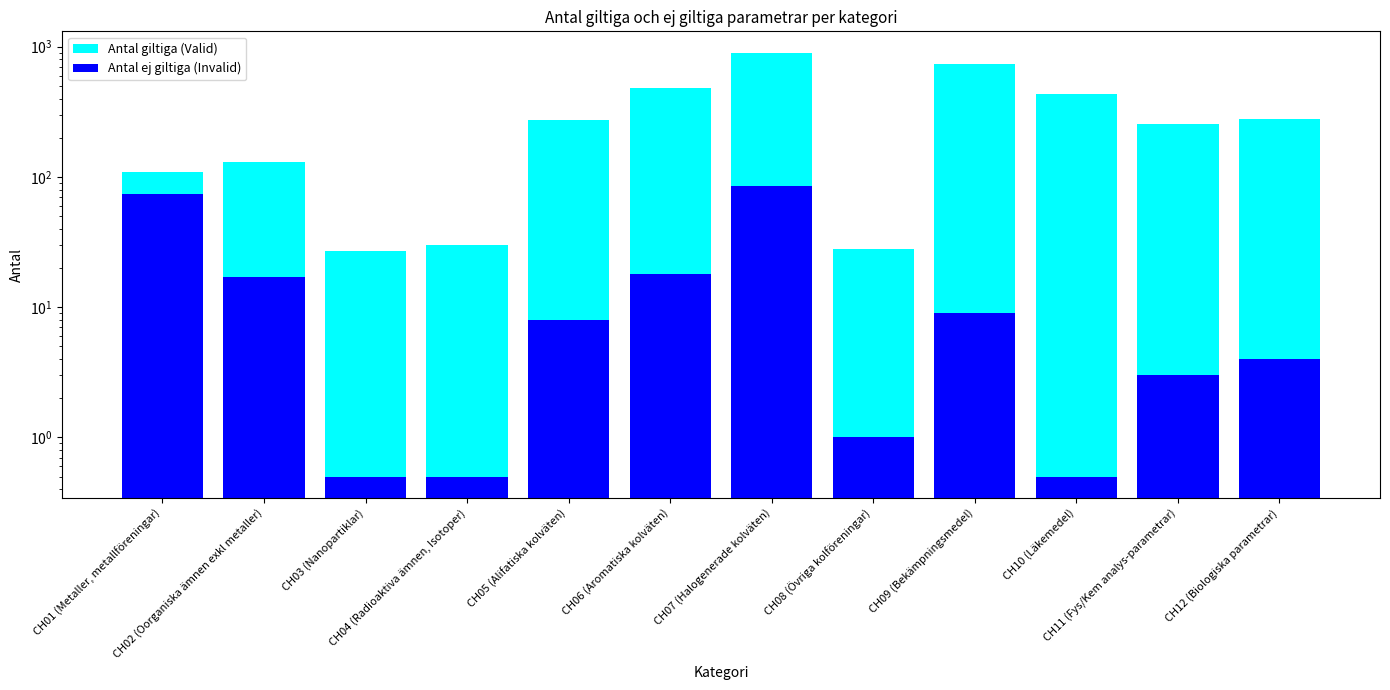

Which has a higher value, CH06 (Aromatiska kolväten) or CH01 (Metaller, metallföreningar)?

CH06 (Aromatiska kolväten)